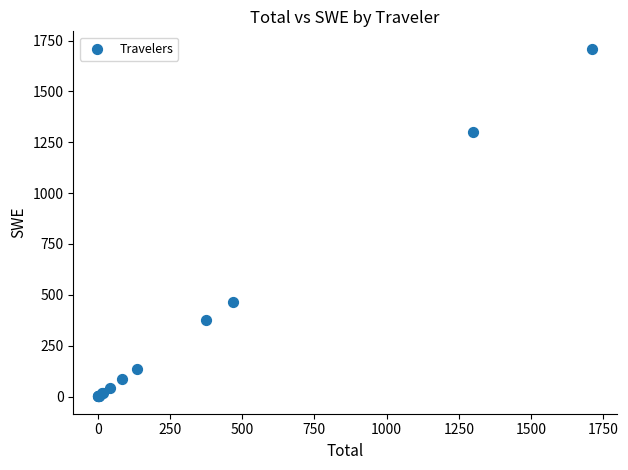

What Y value in the scatter plot is closest to 855?

466.6